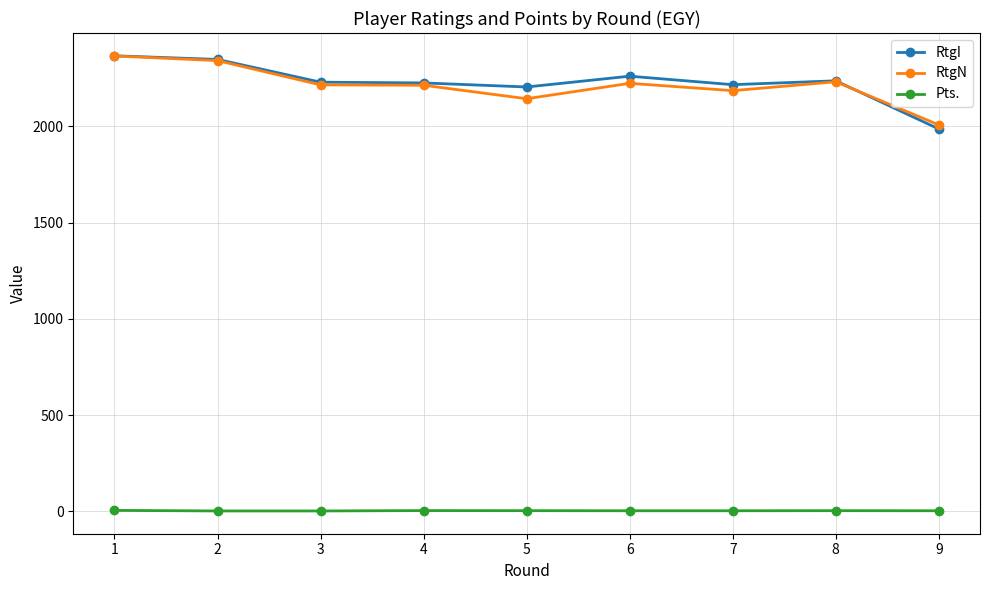

At which label does RtgI reach its minimum?

9